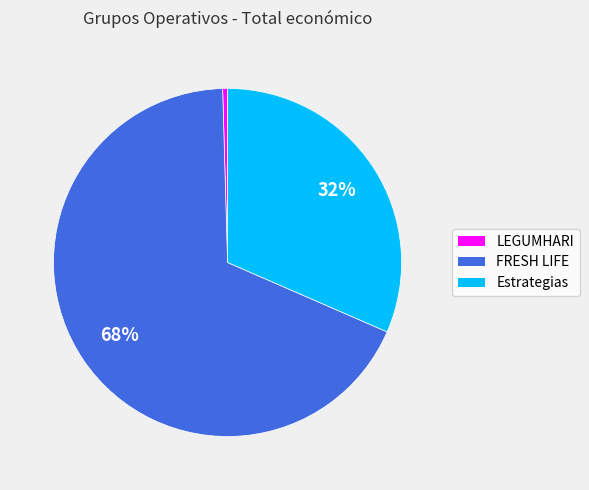

To the nearest percent, what portion does FRESH LIFE represent?

68%